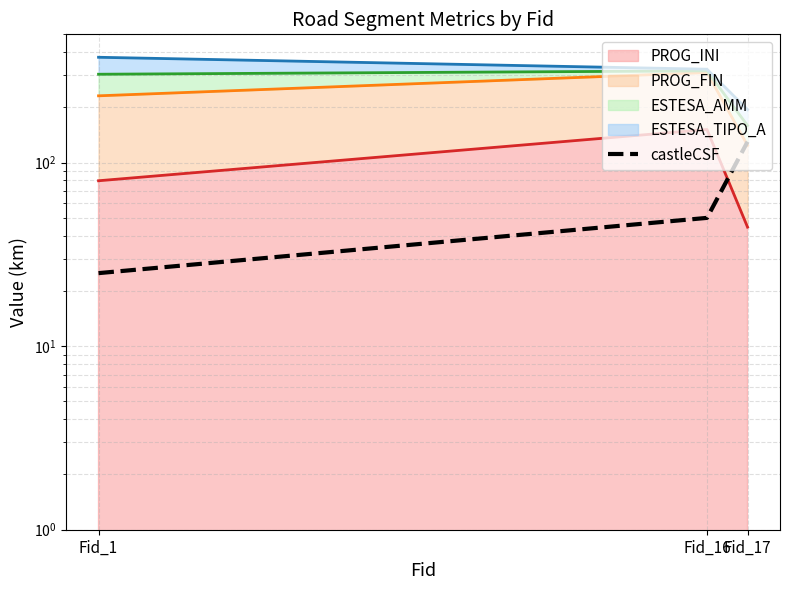

Reading left to right, what are all the values shown in this chart?

PROG_INI line: 79.7	151.5	44.5
PROG_FIN line: 231.2	309.7	124.2
ESTESA_AMM line: 303.1	316.2	159.3
ESTESA_TIPO_A line: 375.0	322.8	194.5
castleCSF: 25.0	50.0	130.0